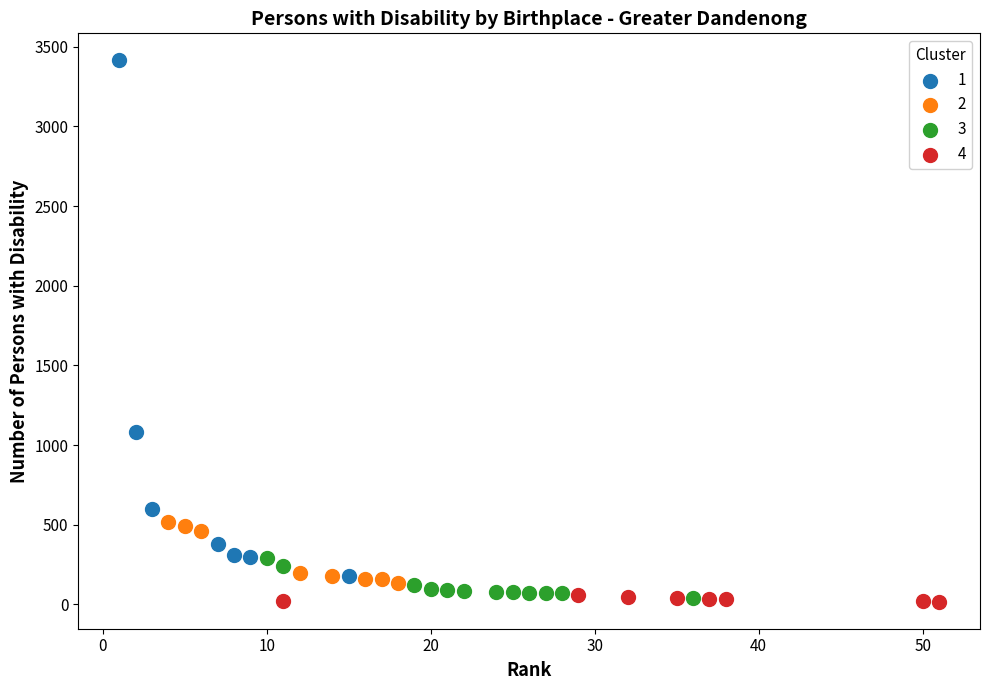

Which series reaches the maximum Y coordinate?

1